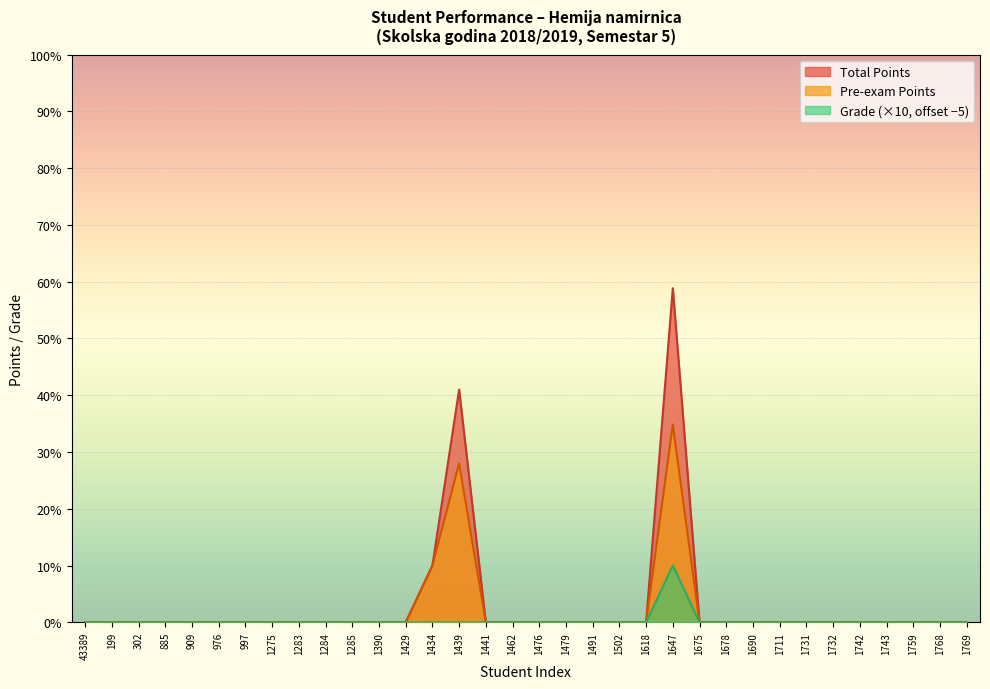

Which category has the lowest value across all series?

43389